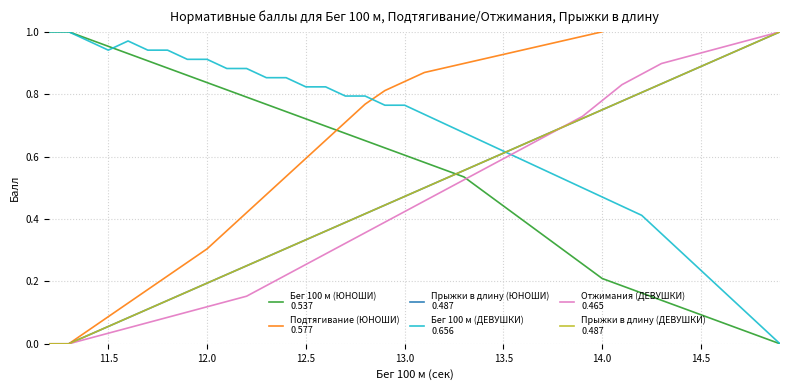

At which category is the sum across all series the highest?

14.0